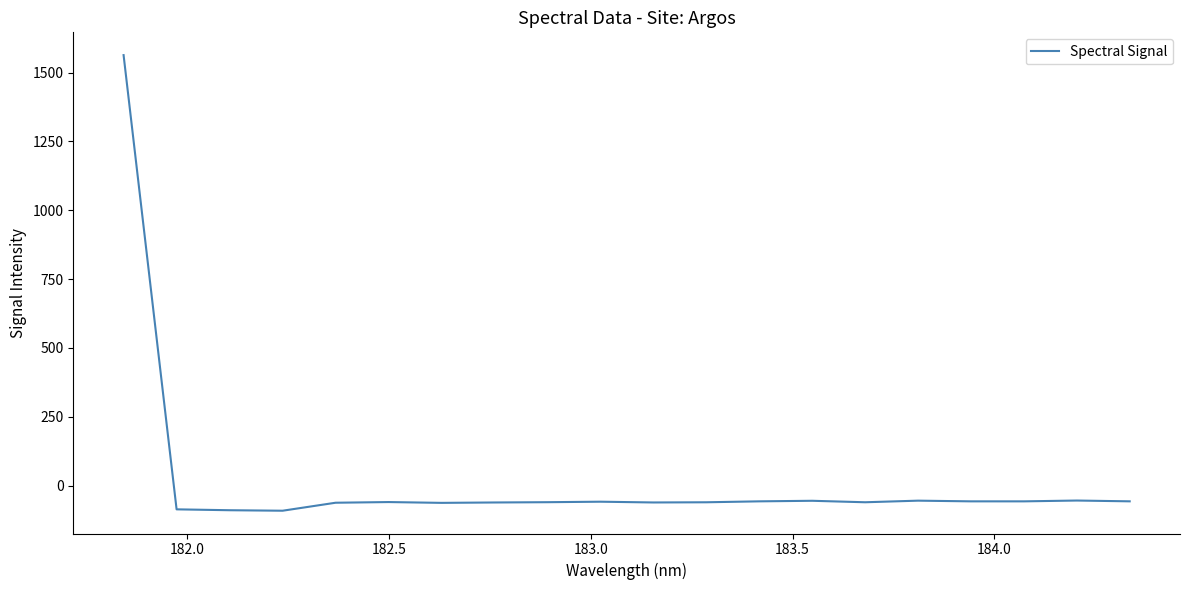

What is the greatest value displayed?

1563.4